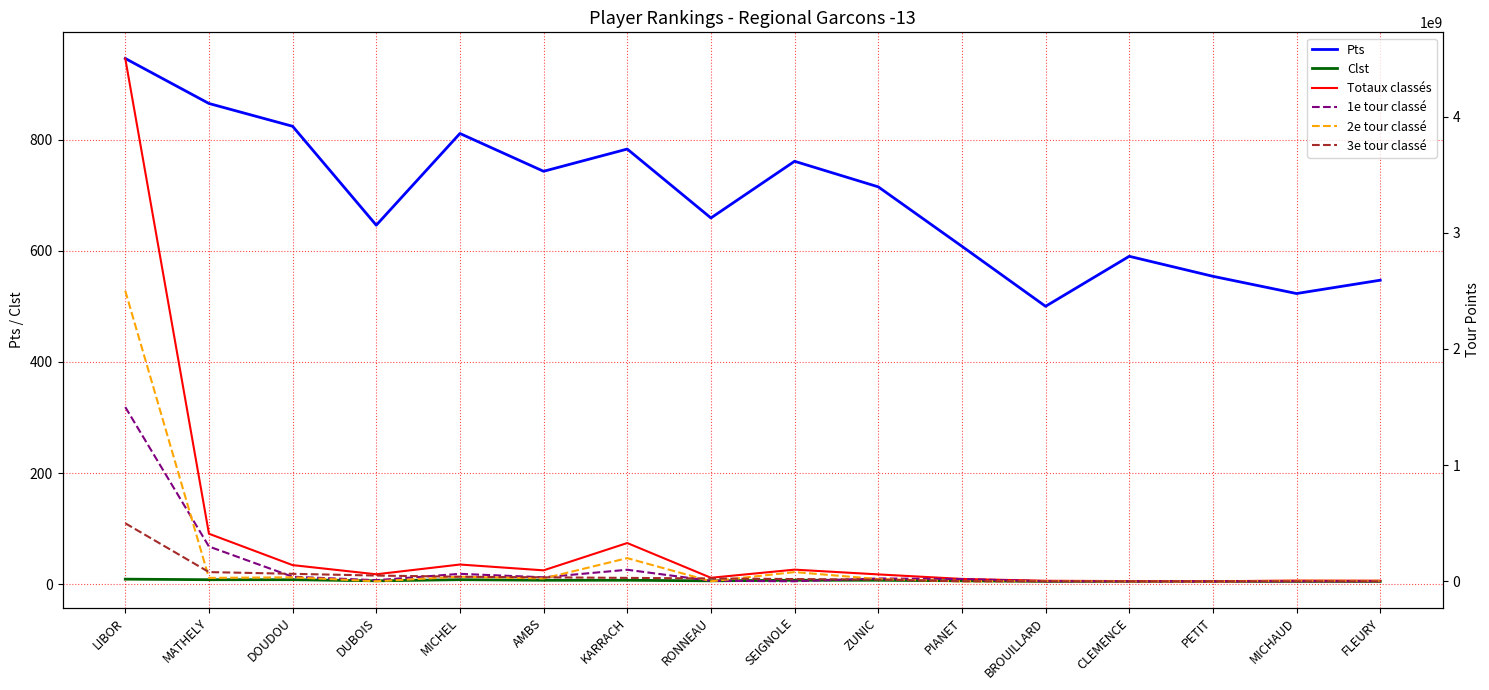

How many data points does each series have?

16